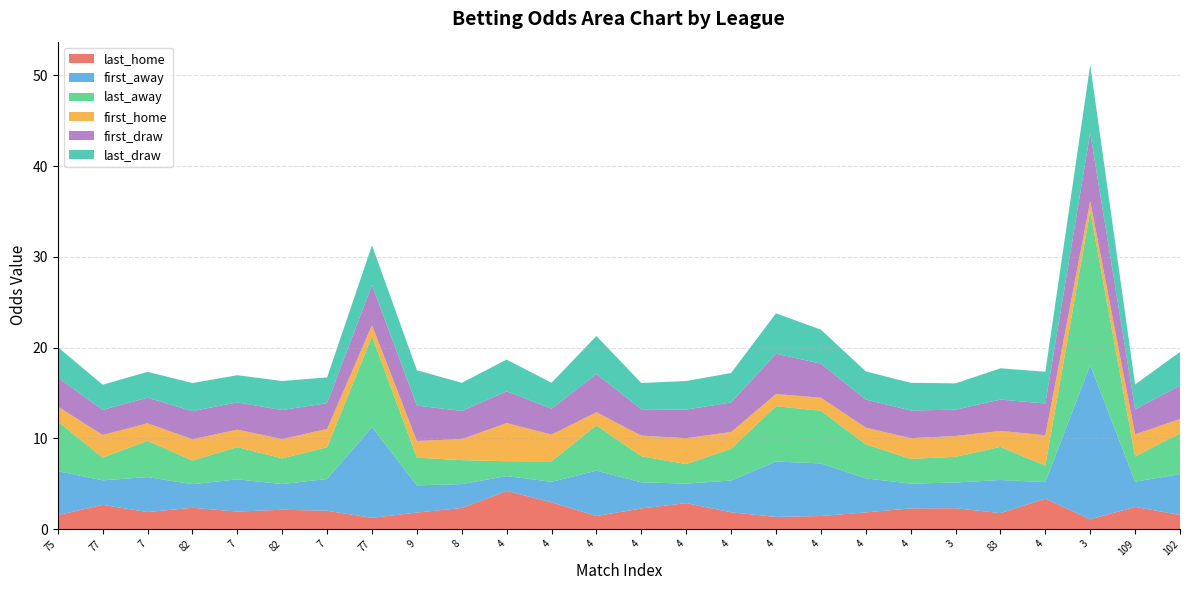

Reading right to left, what are all the values shown in this chart?

last_home: 1.6	2.4	1.1	3.4	1.8	2.3	2.3	1.8	1.4	1.3	1.9	2.9	2.3	1.4	3.0	4.2	2.3	1.8	1.2	2.0	2.1	1.9	2.4	1.9	2.7	1.5
first_away: 4.5	2.8	17.0	1.8	3.6	2.8	2.7	3.8	5.8	6.1	3.5	2.1	2.9	5.0	2.3	1.6	2.6	3.0	10.0	3.5	2.8	3.5	2.6	3.9	2.7	4.8
last_away: 4.5	2.8	17.0	1.8	3.6	2.8	2.7	3.8	5.8	6.1	3.5	2.1	2.9	5.0	2.3	1.6	2.6	3.0	10.0	3.5	2.8	3.5	2.6	4.0	2.5	5.5
first_home: 1.6	2.4	1.1	3.4	1.8	2.3	2.3	1.8	1.4	1.3	1.9	2.9	2.3	1.4	3.0	4.2	2.3	1.8	1.2	2.0	2.1	1.9	2.4	1.9	2.5	1.6
first_draw: 3.7	2.8	7.5	3.5	3.5	2.9	3.0	3.1	3.8	4.5	3.2	3.1	2.9	4.2	2.9	3.5	3.1	3.9	4.4	2.8	3.2	3.0	3.1	2.8	2.8	3.2
last_draw: 3.7	2.8	7.5	3.5	3.5	2.9	3.0	3.1	3.8	4.5	3.2	3.1	2.9	4.2	2.9	3.5	3.1	3.9	4.4	2.8	3.2	3.0	3.1	2.9	2.8	3.4